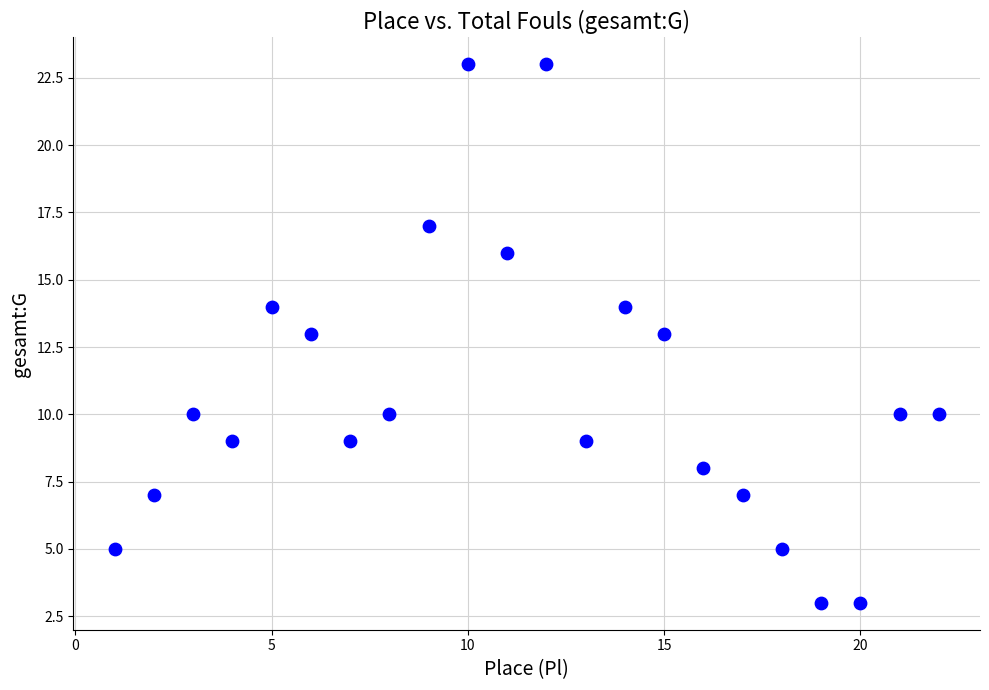

What is the range of X values (max minus min)?

21